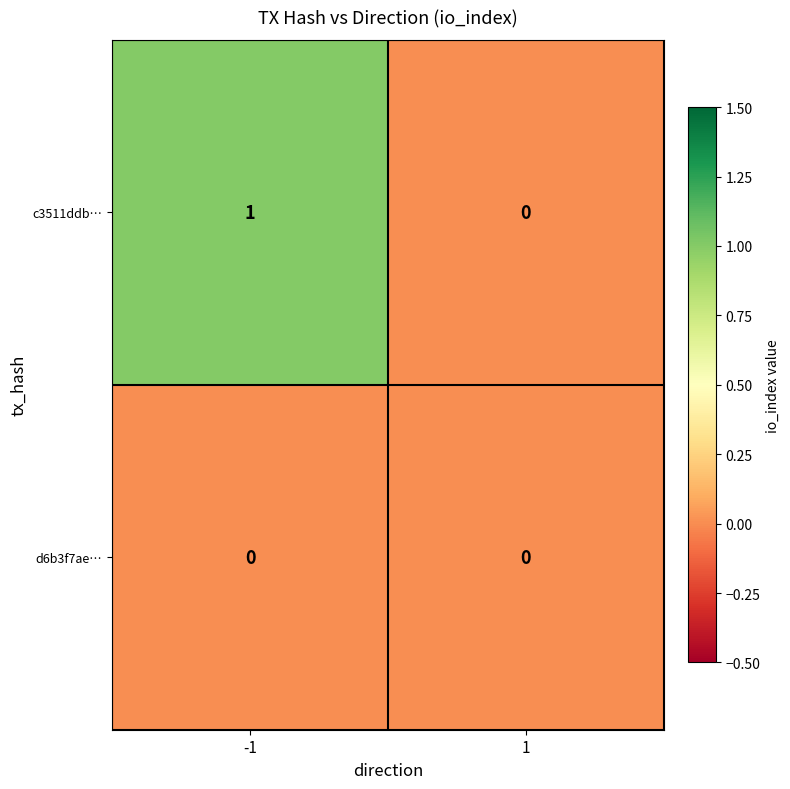

Rank the series by their maximum value, from lowest to highest.

d6b3f7ae…, c3511ddb…